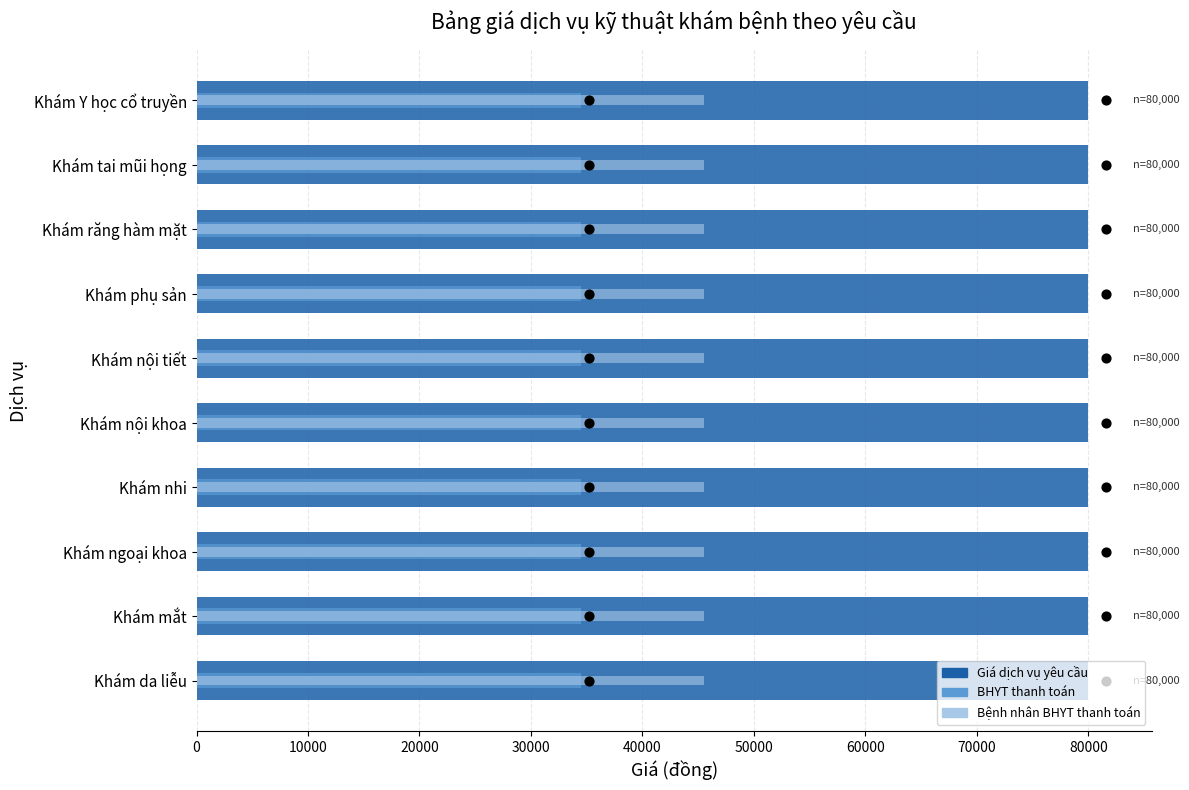

Which series reaches the minimum Y coordinate?

Bệnh nhân BHYT thanh toán